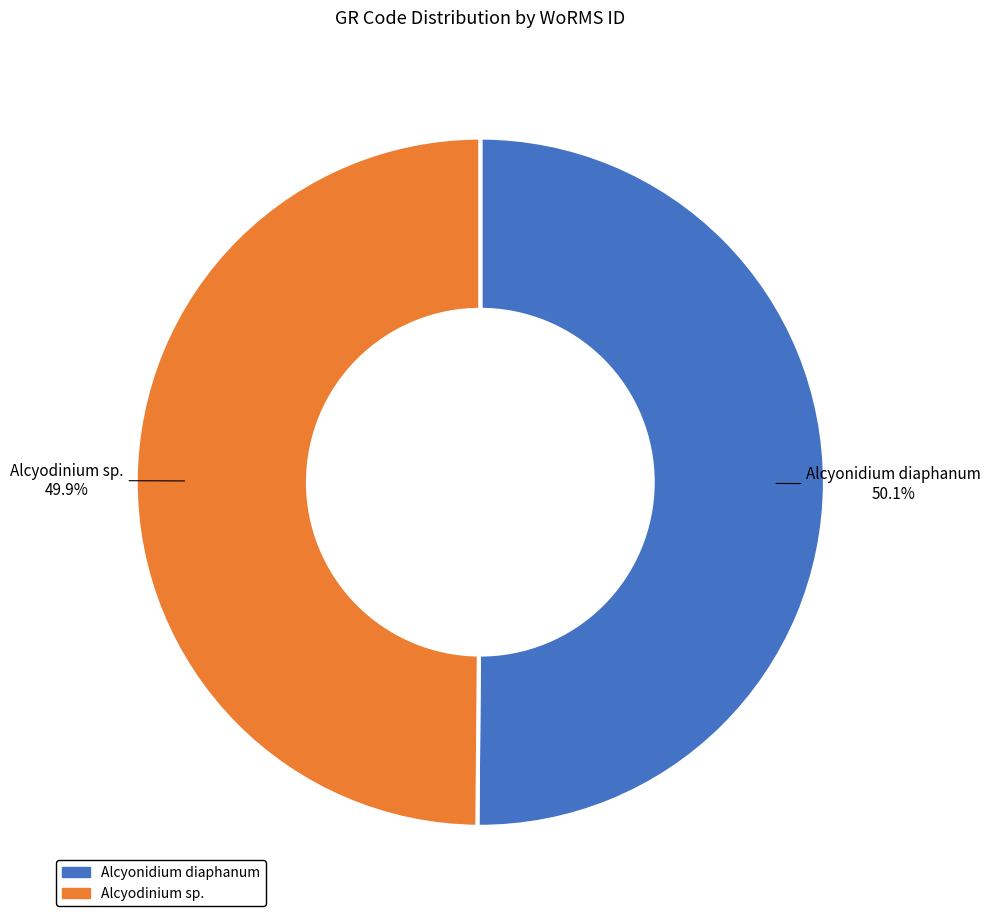

What percentage is NOT represented by Alcyodinium sp.?

50.1%